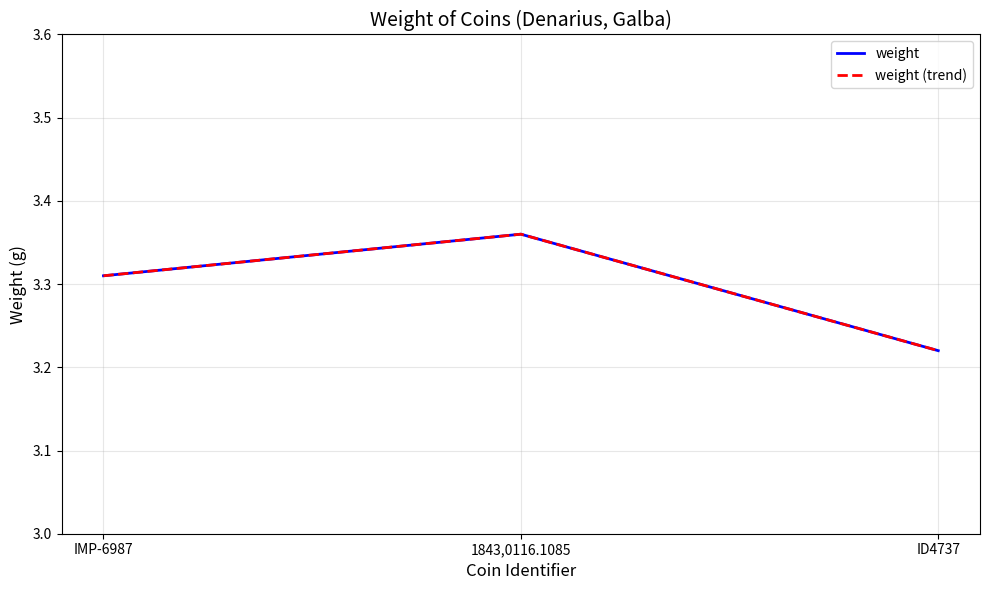

Is this an area chart (filled region under the line)?

No